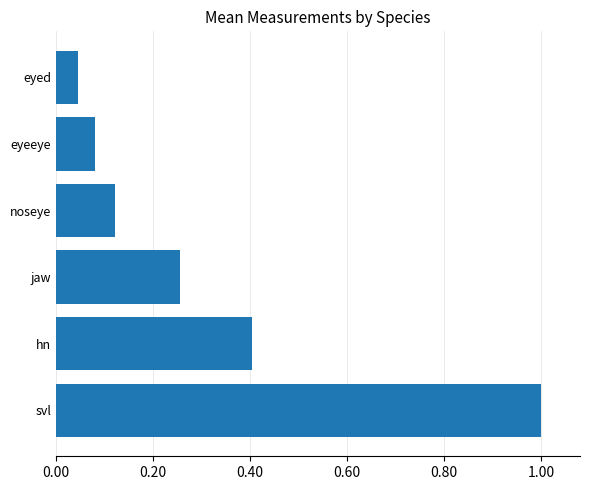

True or false: the data shows 0.6 at svl.

False